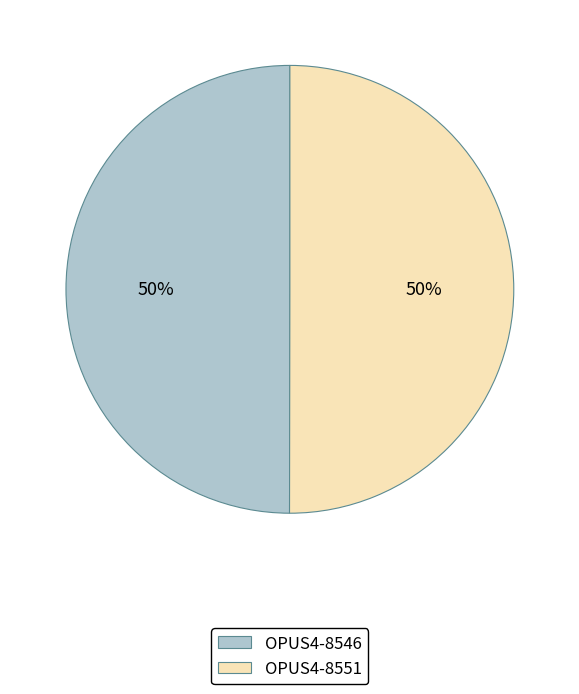

To the nearest percent, what is the average slice percentage?

50%